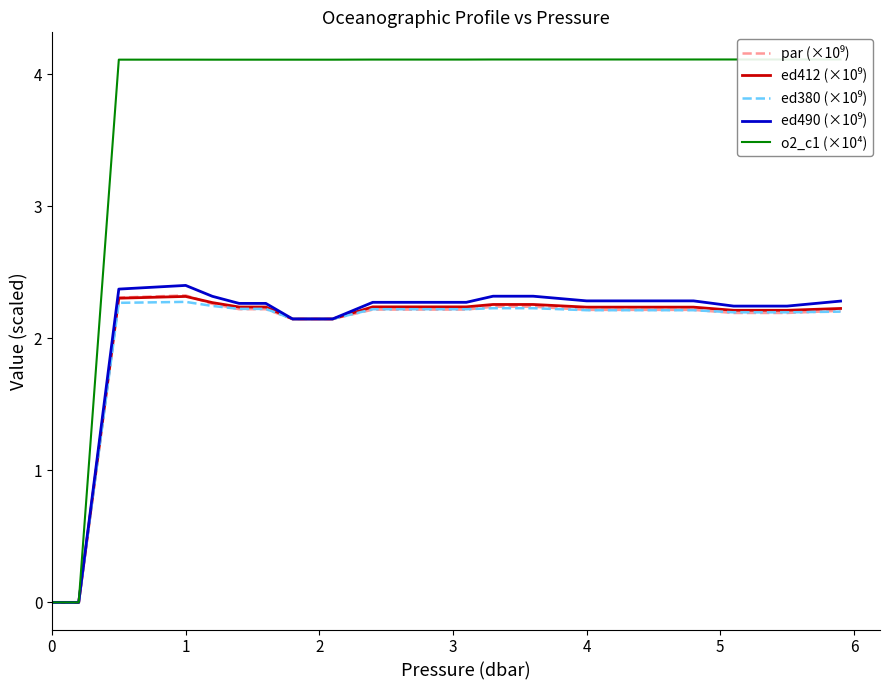

True or false: ed380 (×10⁹) and par (×10⁹) cross at least once.

True